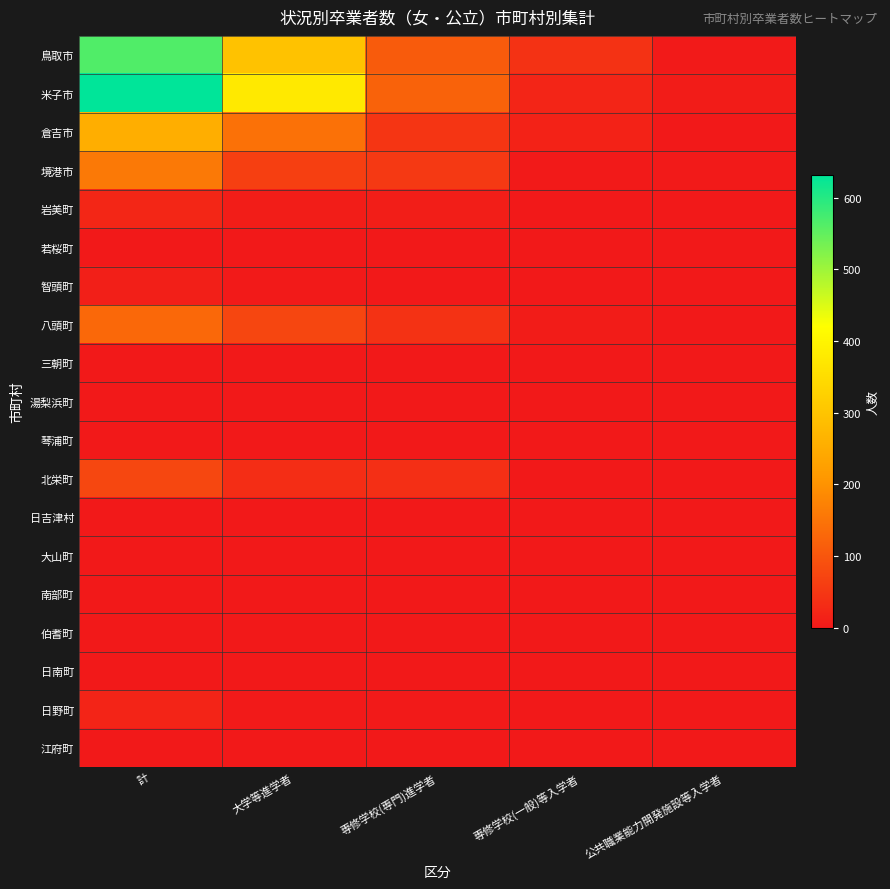

At which category does the chart reach its minimum across all series?

公共職業能力開発施設等入学者